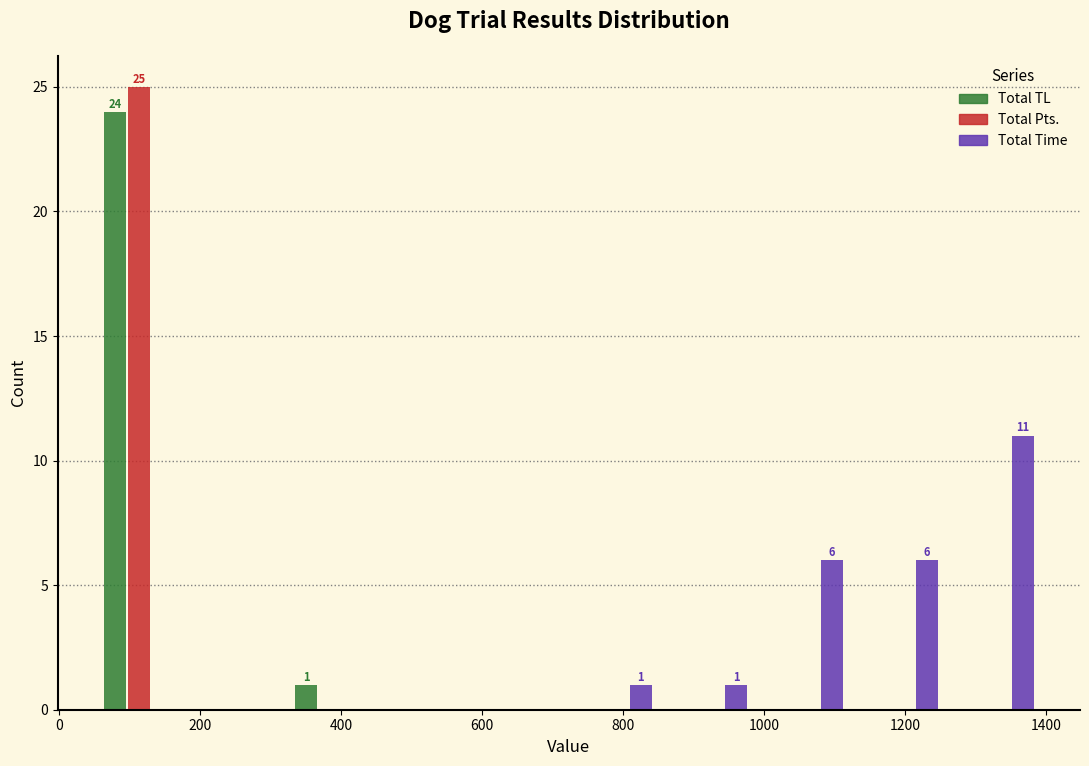

In the Total Pts. series, which range on the x-axis has the tallest bar?

40 to 180